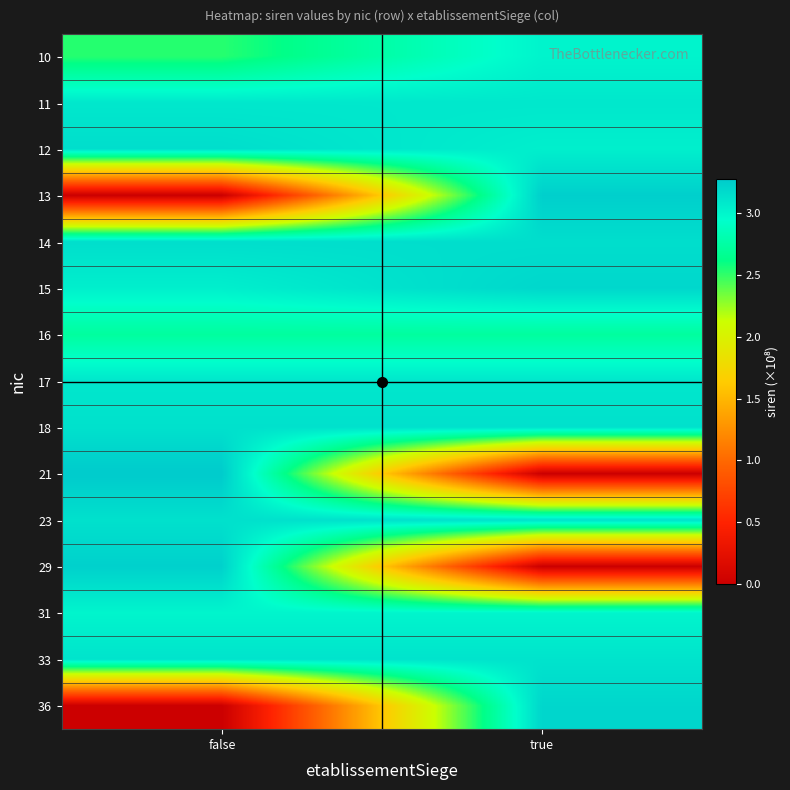

Rank the series at false from highest to lowest value.

21, 29, 12, 14, 23, 18, 33, 17, 11, 15, 31, 16, 10, 13, 36